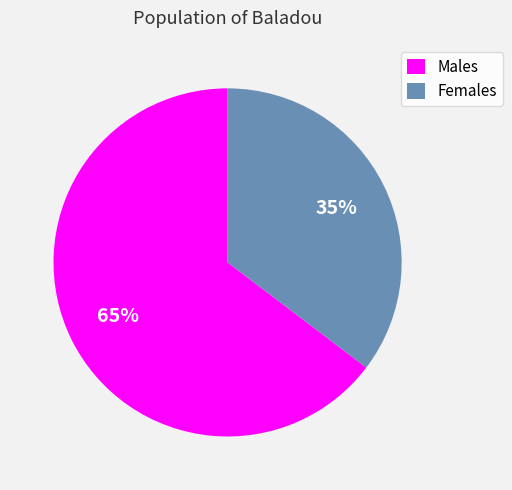

What percentage is the Males slice, to the nearest percent?

65%